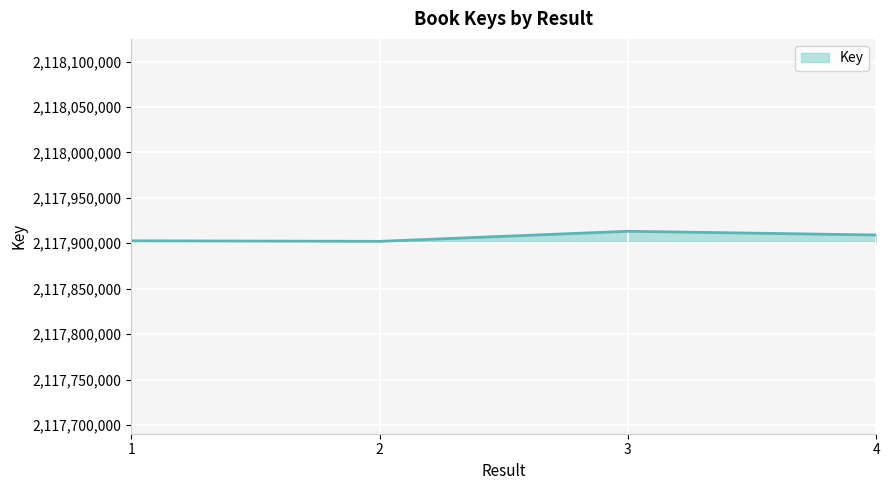

What is the smallest value displayed?

2117902127